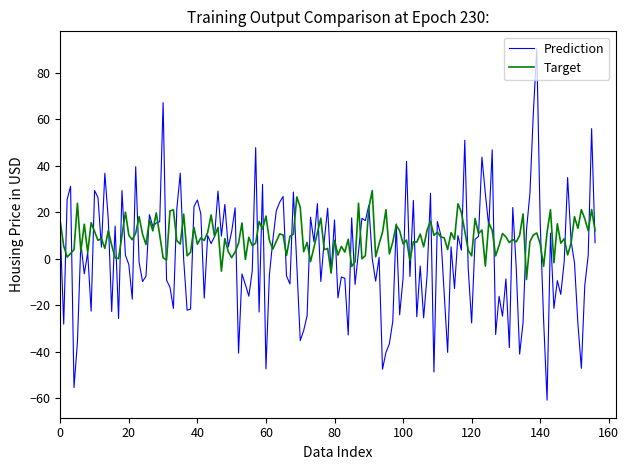

What is the greatest value displayed?

90.4